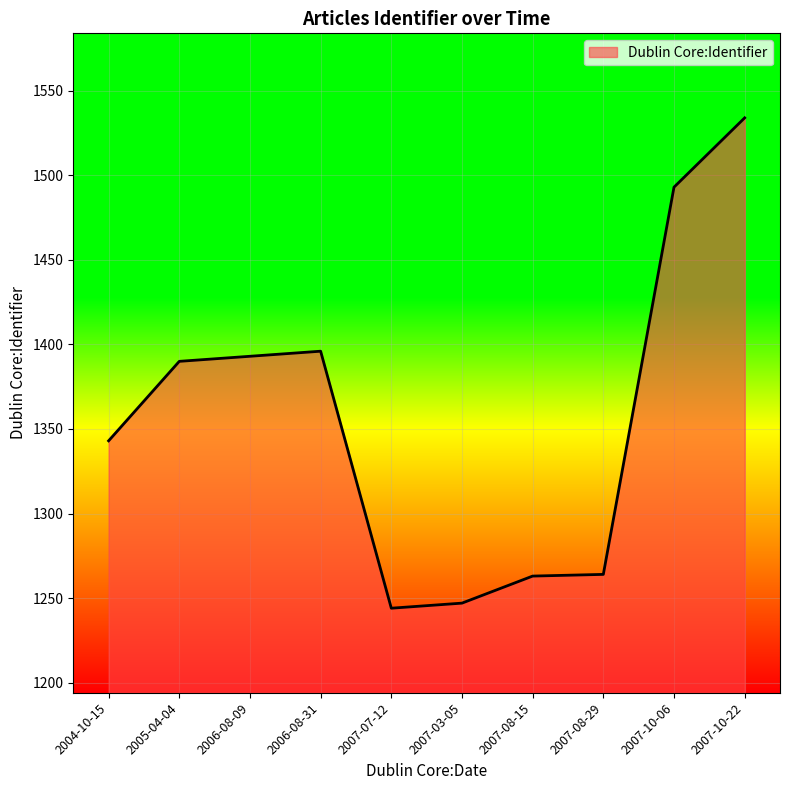

Read the value at 2005-04-04.

1390